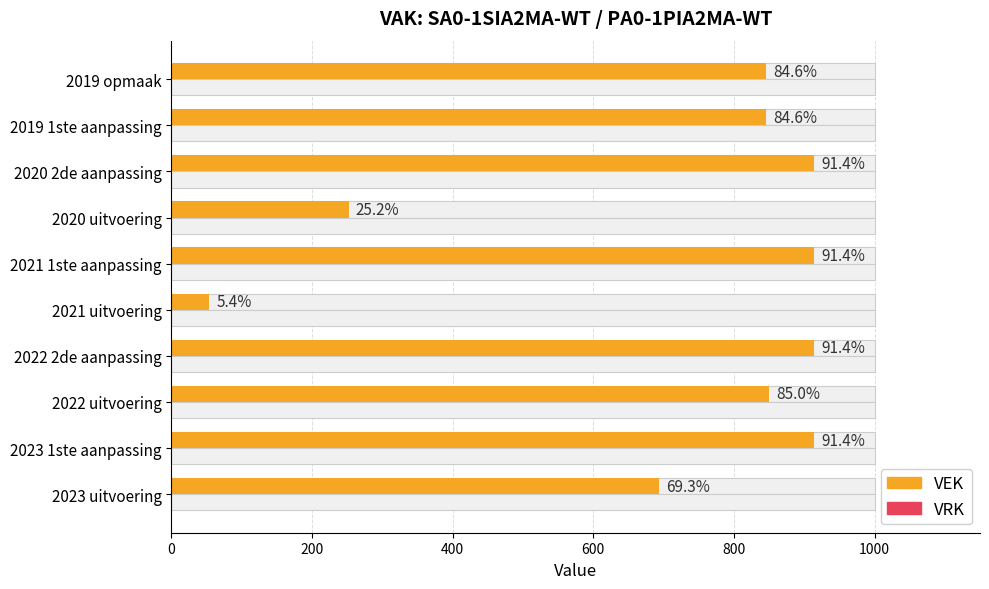

The value of VRK at 800 is 0.6. True or false?

False